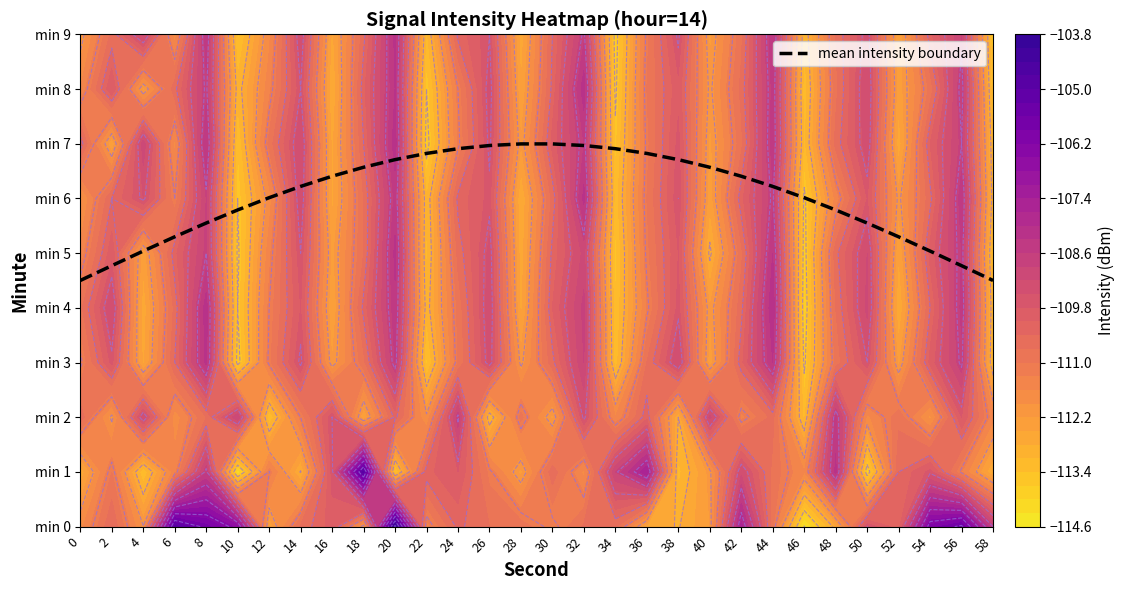

True or false: the data shows 9.9 at 28.

False